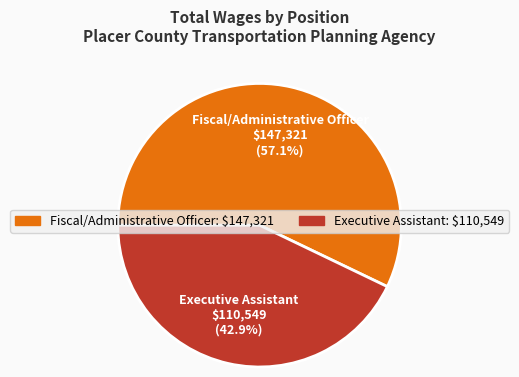

Which category has the smallest portion of the pie?

Executive Assistant